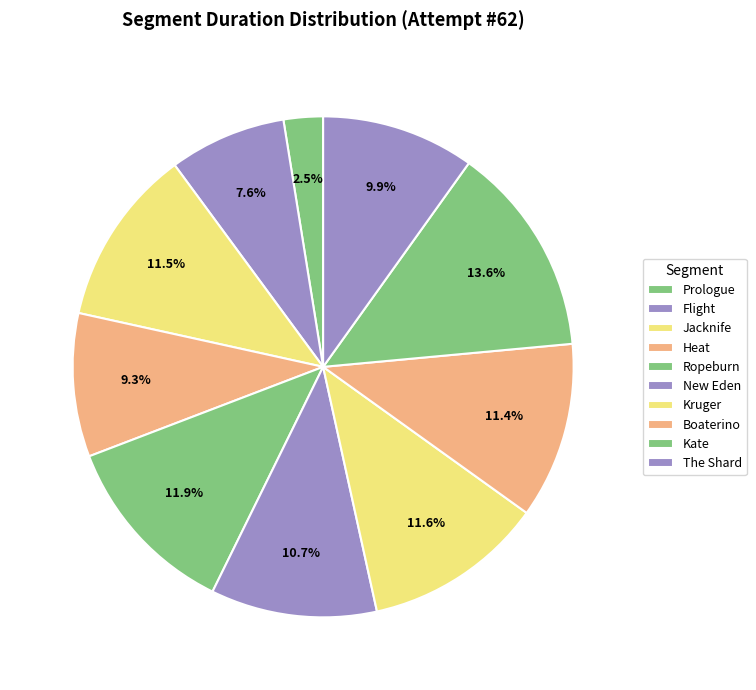

Count the number of slices in the pie.

10